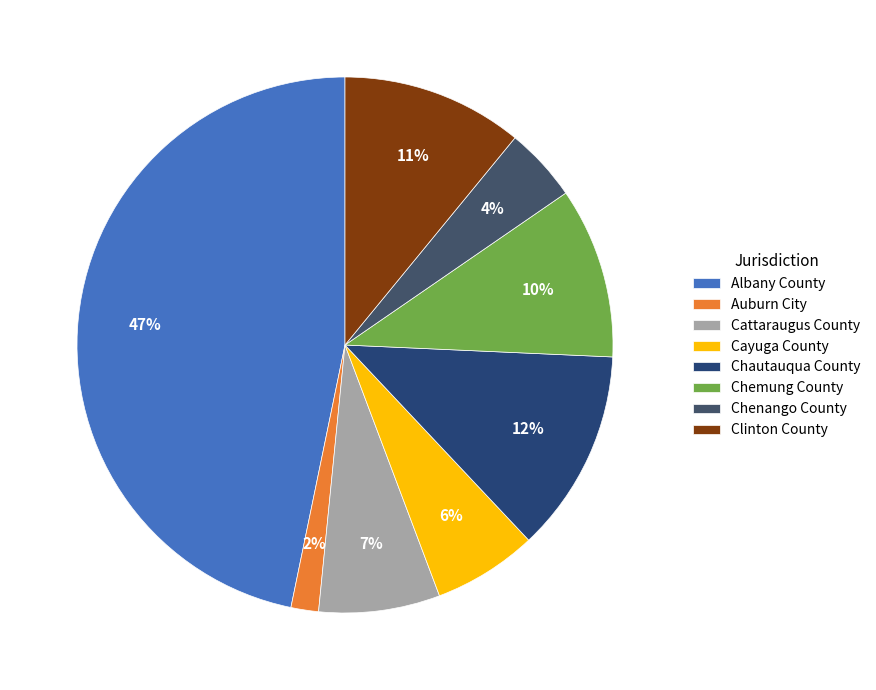

Approximately how many times larger is the value at Chautauqua County compared to Cayuga County?

2.0